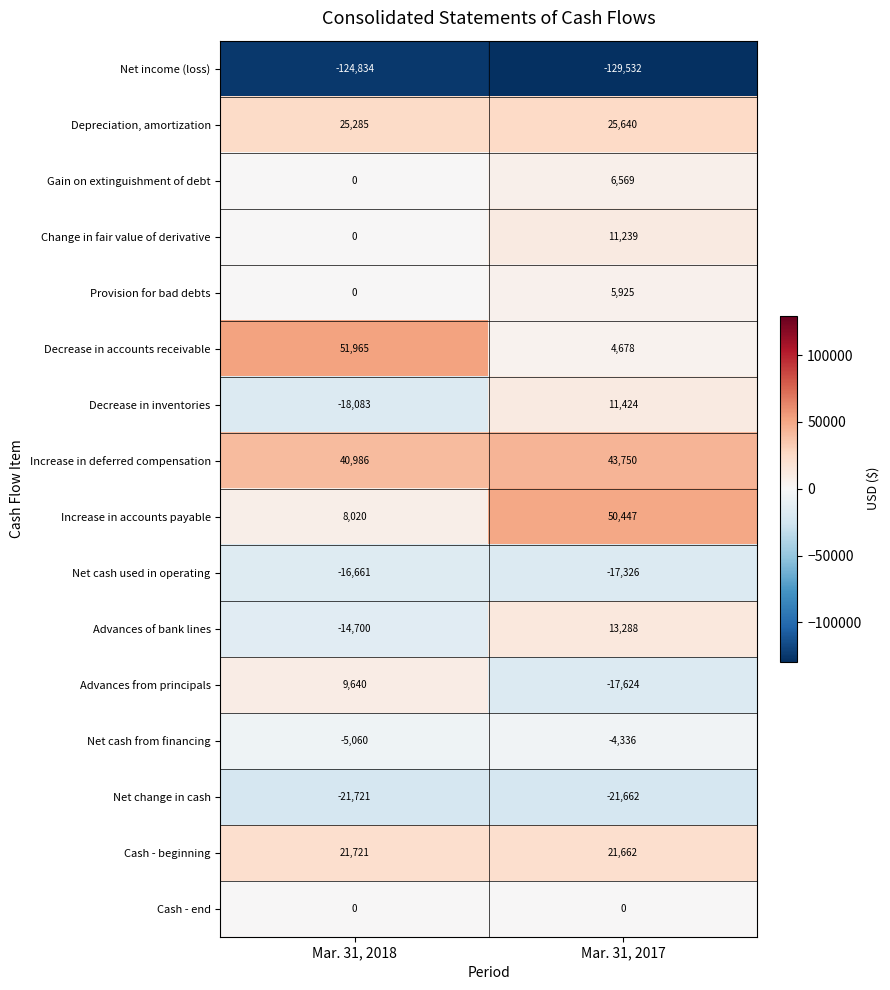

Which series changed the most between Mar. 31, 2018 and Mar. 31, 2017?

Decrease in accounts receivable